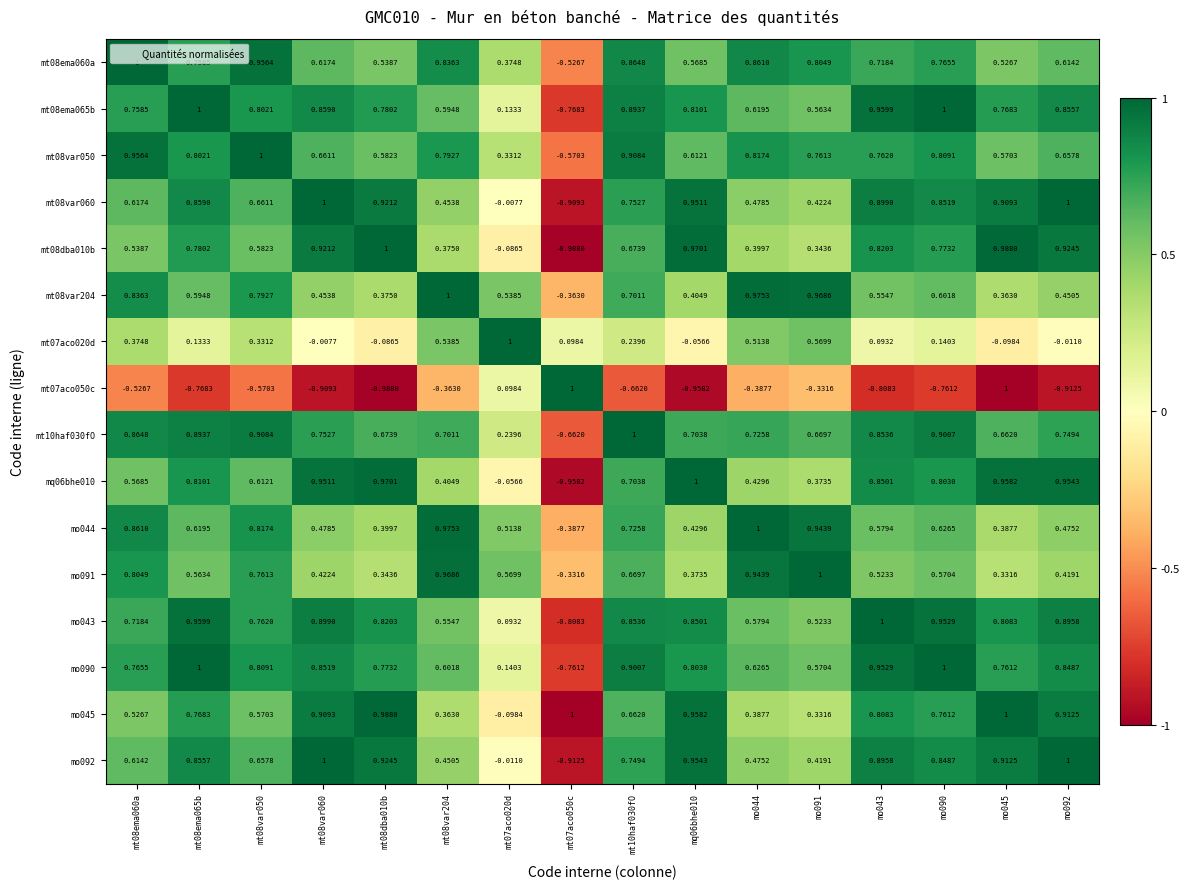

What is the total value across all series at mt08var060?

9.9